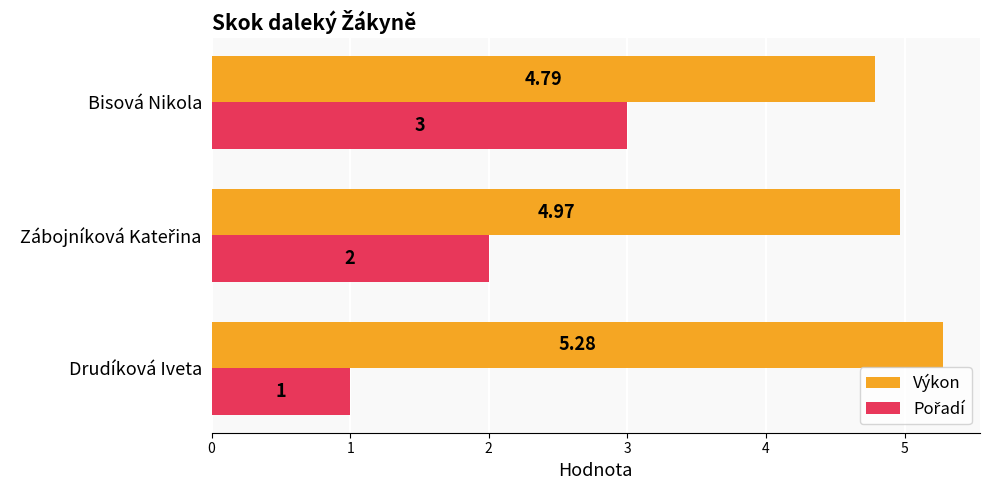

Which label corresponds to the largest value in the chart?

Drudíková Iveta